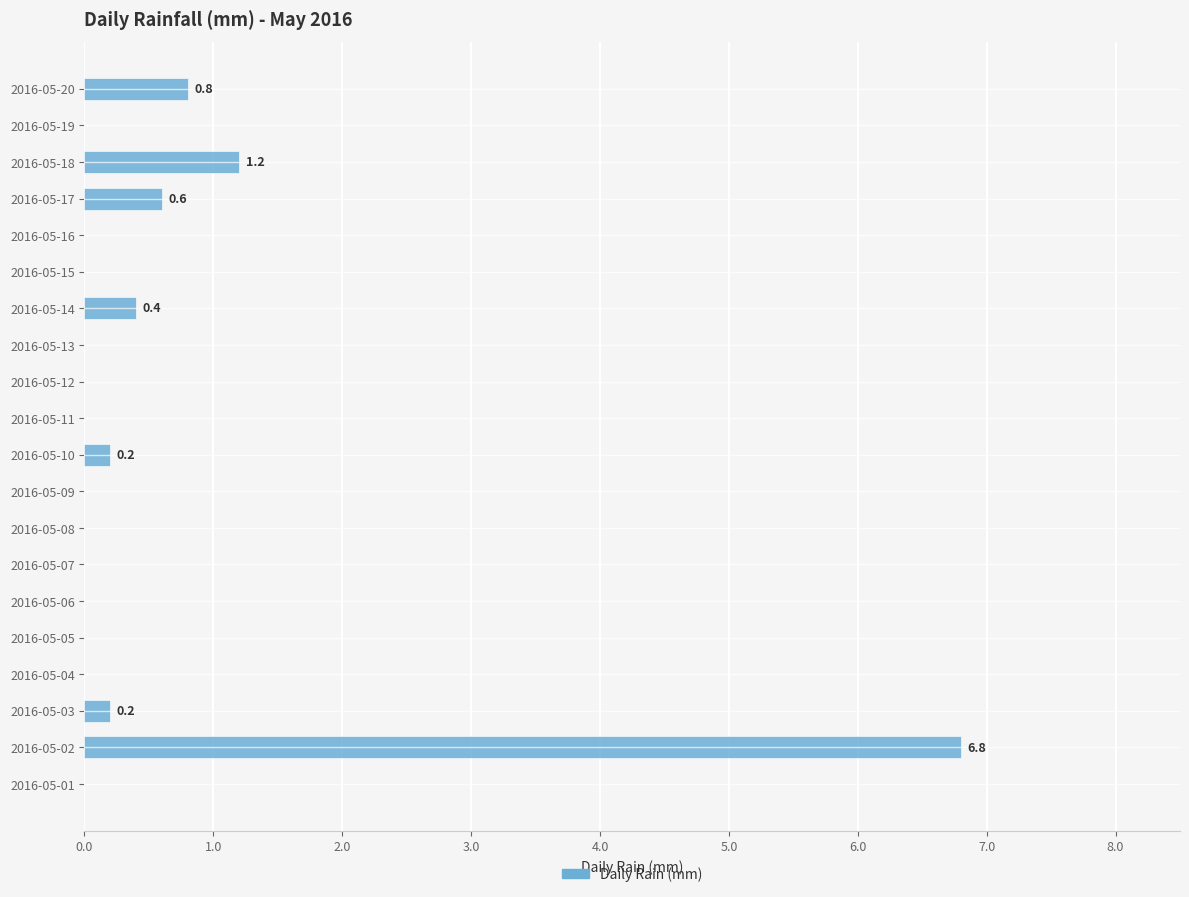

Are the bars horizontal?

Yes